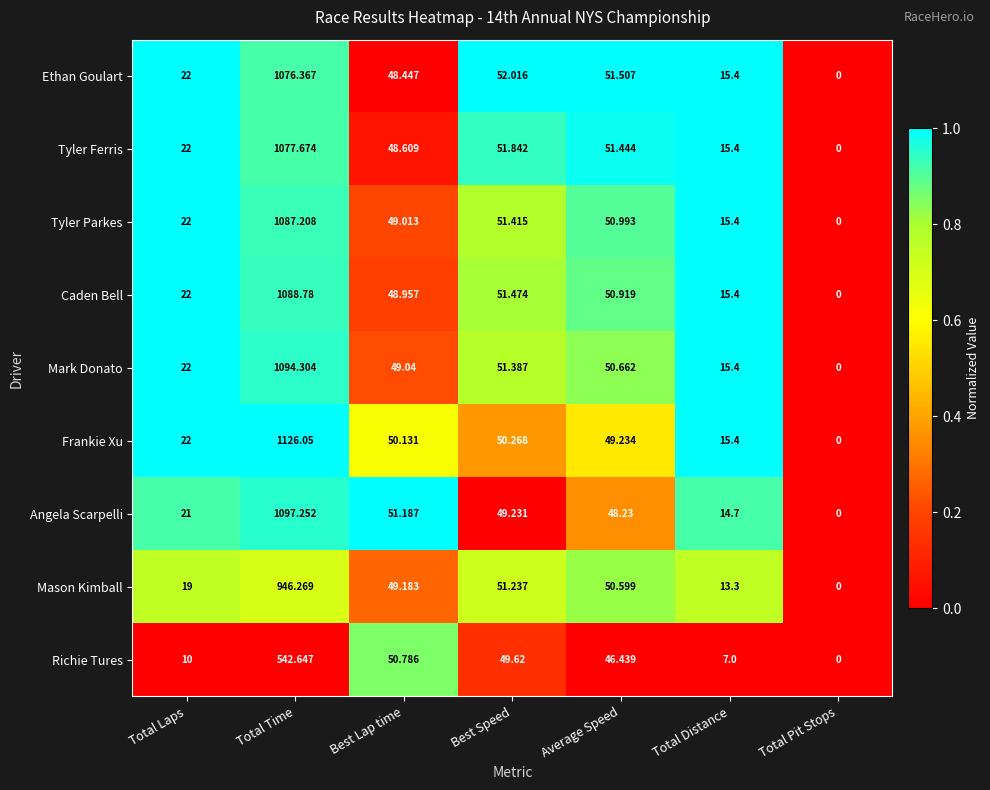

How many data points in Frankie Xu are above 49?

4